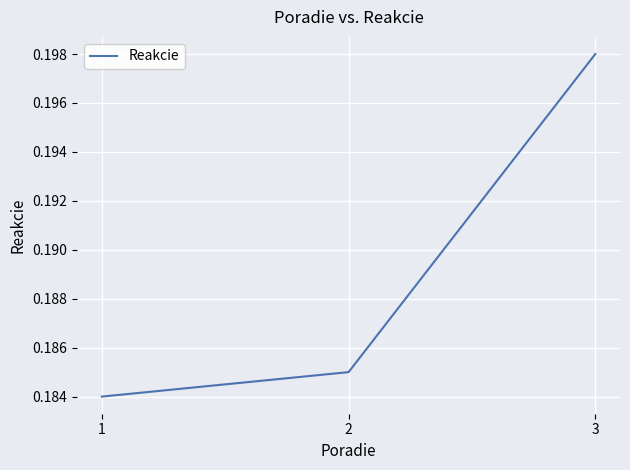

Which has a higher value, 3 or 2?

3